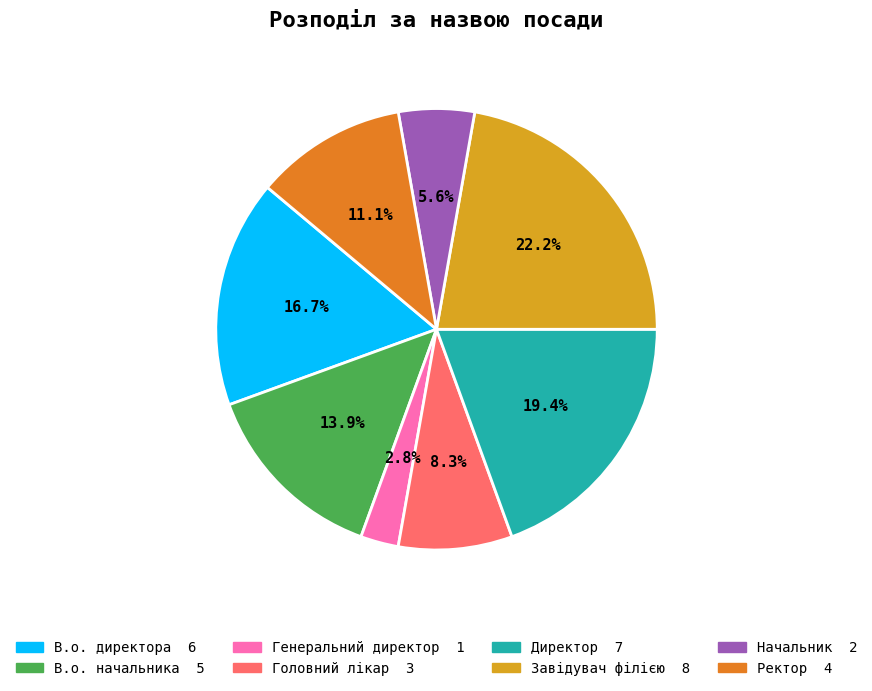

What percentage is NOT represented by Ректор?

88.9%